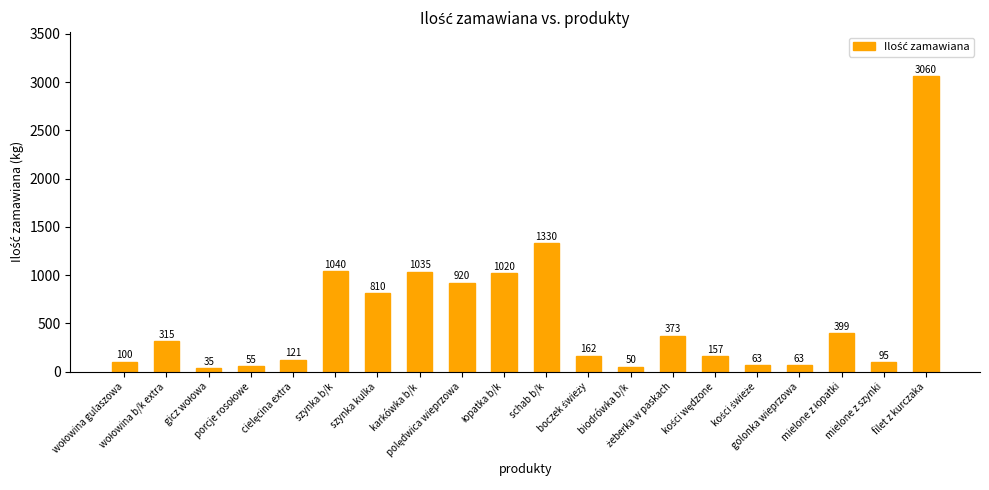

What is the value of the 4th bar from the left?

55